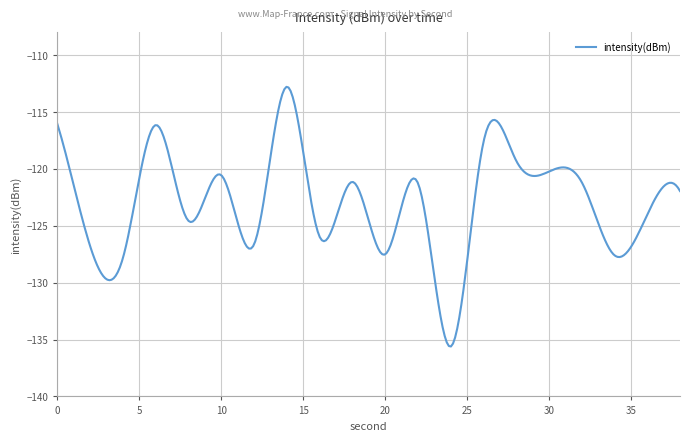

What is the smallest value displayed?

-135.6